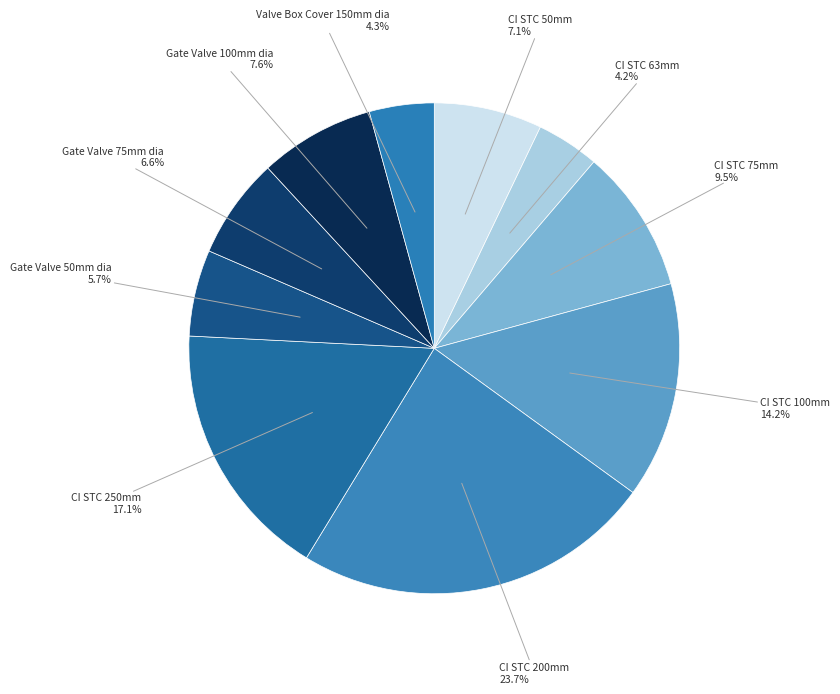

Which category has the smallest portion of the pie?

CI STC 63mm